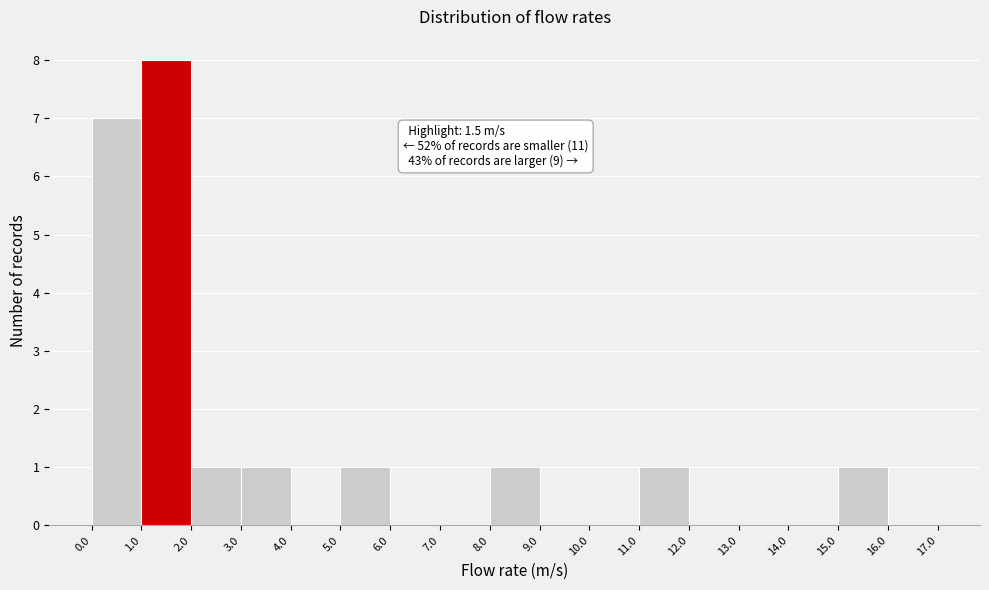

Which range on the x-axis has the tallest bar?

1.0 to 2.0